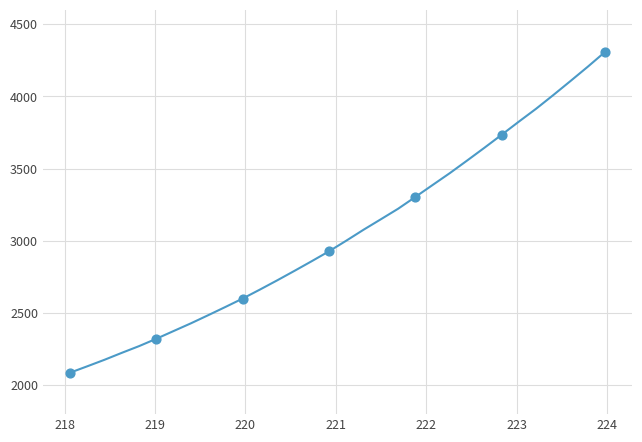

What is the difference between the maximum and minimum values?

2221.7